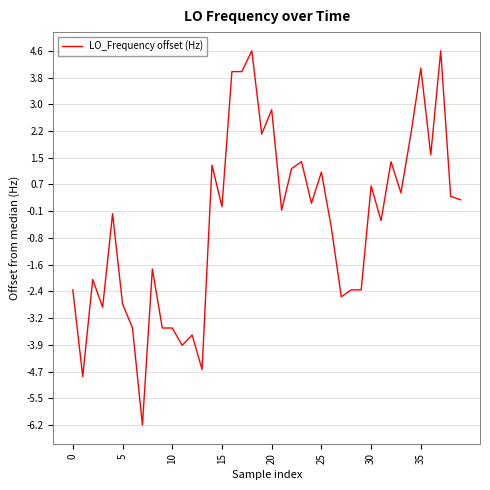

What is the smallest value displayed?

-6.2